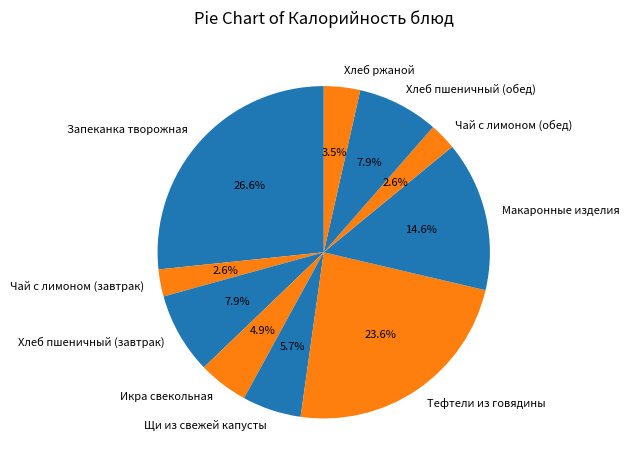

To the nearest percent, what is the difference between the Хлеб ржаной and Макаронные изделия slice percentages?

11%